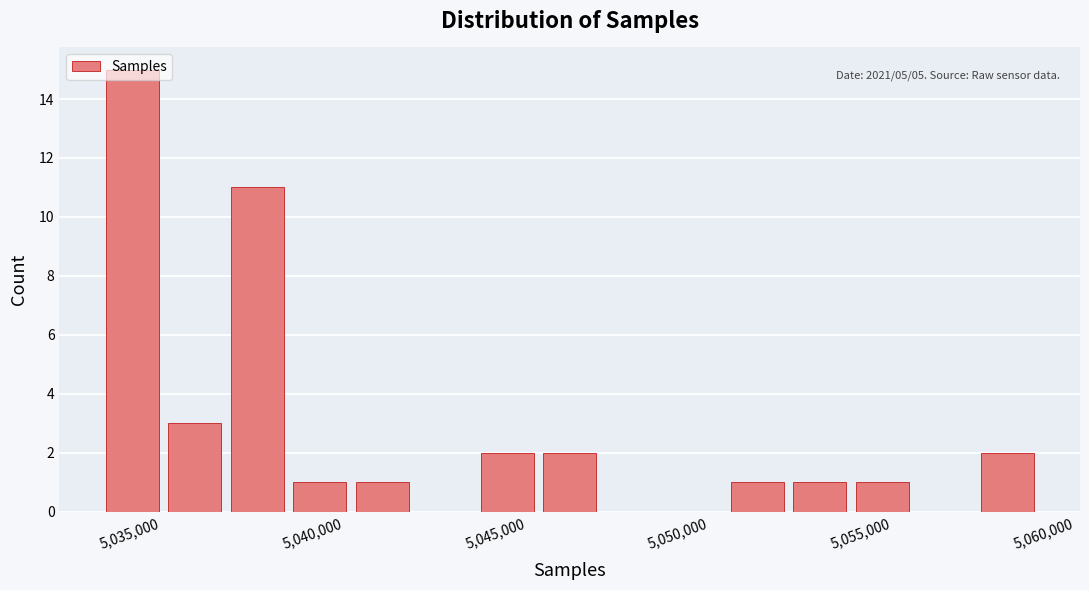

Around what value on the x-axis is the tallest bar? Give the approximate position of its centre, as read against the axis.

5034000